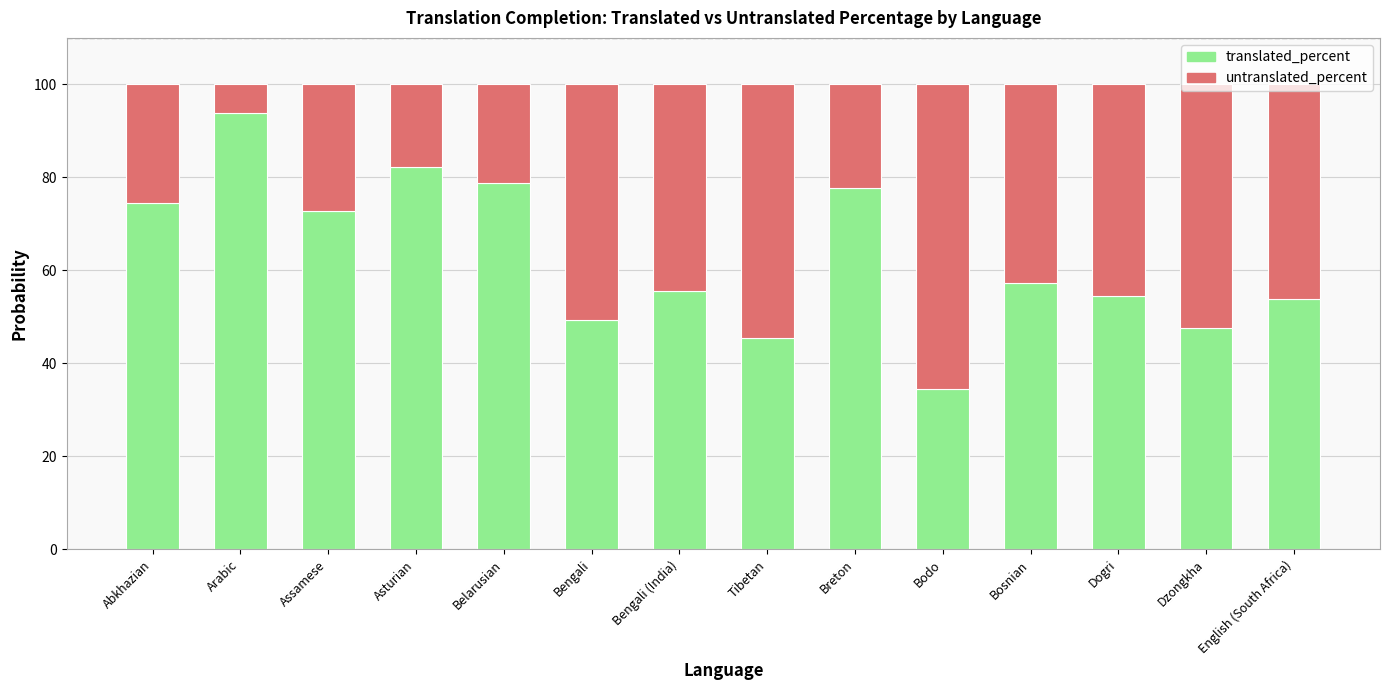

What is the minimum value for translated_percent?

34.4